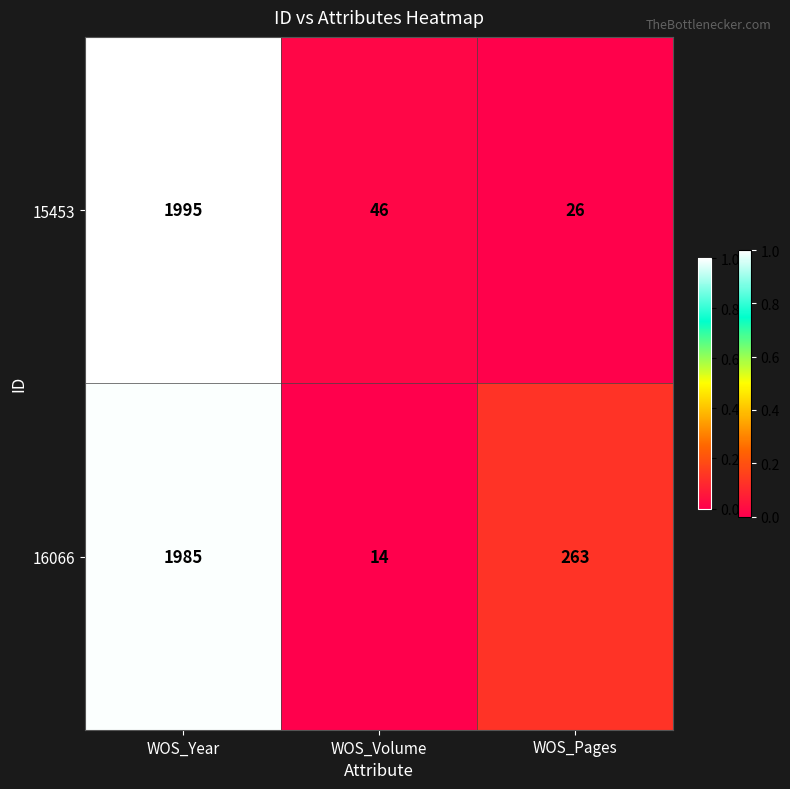

Rank the series by their average value, from lowest to highest.

15453, 16066